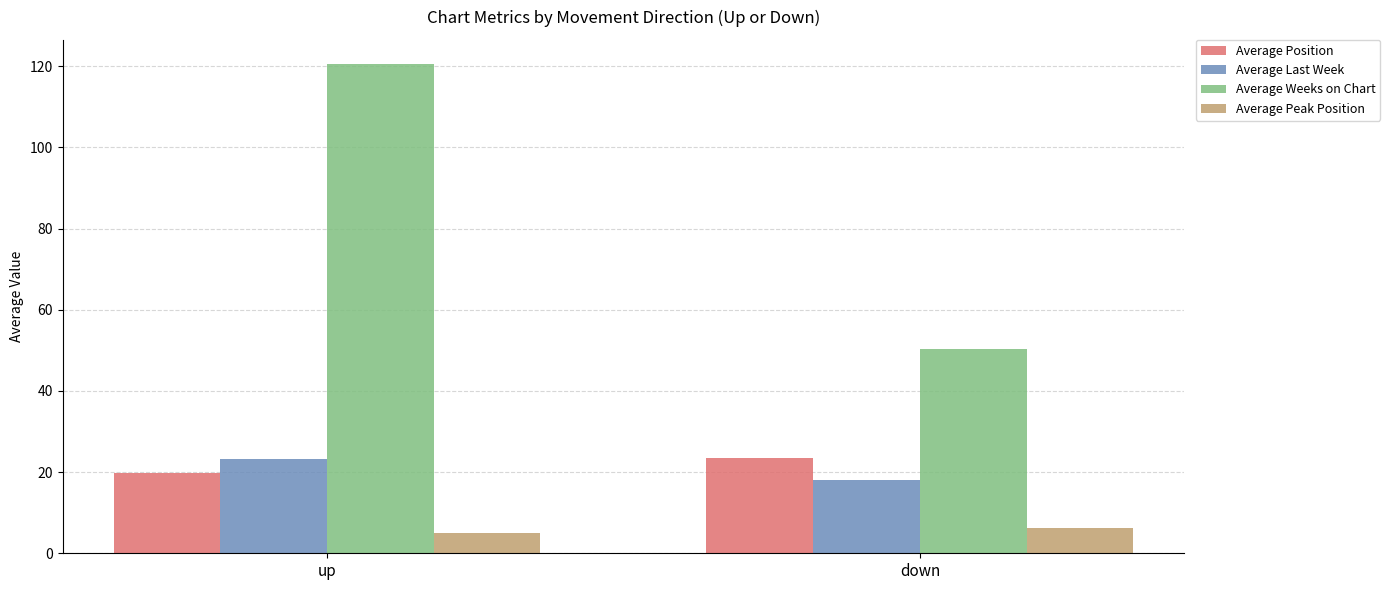

The Average Position series shows 32.6 at up. True or false?

False